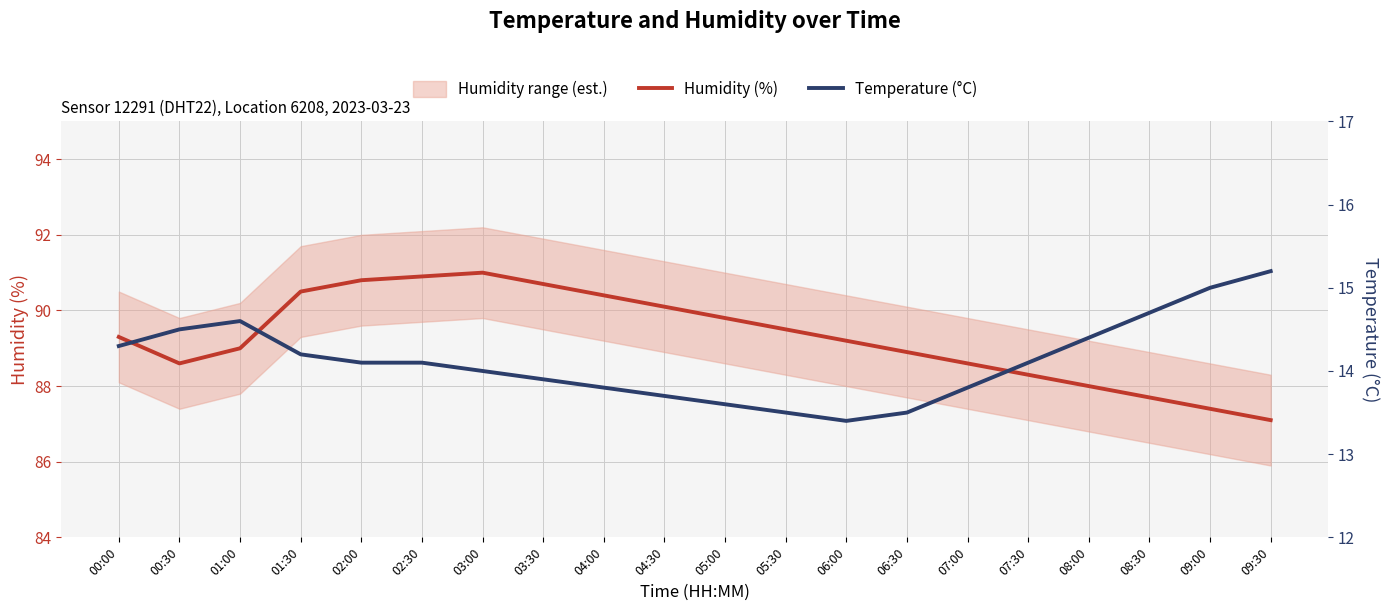

Reading right to left, transcribe all the data shown in this chart.

Humidity (%): 09:30=87.1	09:00=87.4	08:30=87.7	08:00=88.0	07:30=88.3	07:00=88.6	06:30=88.9	06:00=89.2	05:30=89.5	05:00=89.8	04:30=90.1	04:00=90.4	03:30=90.7	03:00=91.0	02:30=90.9	02:00=90.8	01:30=90.5	01:00=89.0	00:30=88.6	00:00=89.3
Temperature (°C): 09:30=15.2	09:00=15.0	08:30=14.7	08:00=14.4	07:30=14.1	07:00=13.8	06:30=13.5	06:00=13.4	05:30=13.5	05:00=13.6	04:30=13.7	04:00=13.8	03:30=13.9	03:00=14.0	02:30=14.1	02:00=14.1	01:30=14.2	01:00=14.6	00:30=14.5	00:00=14.3